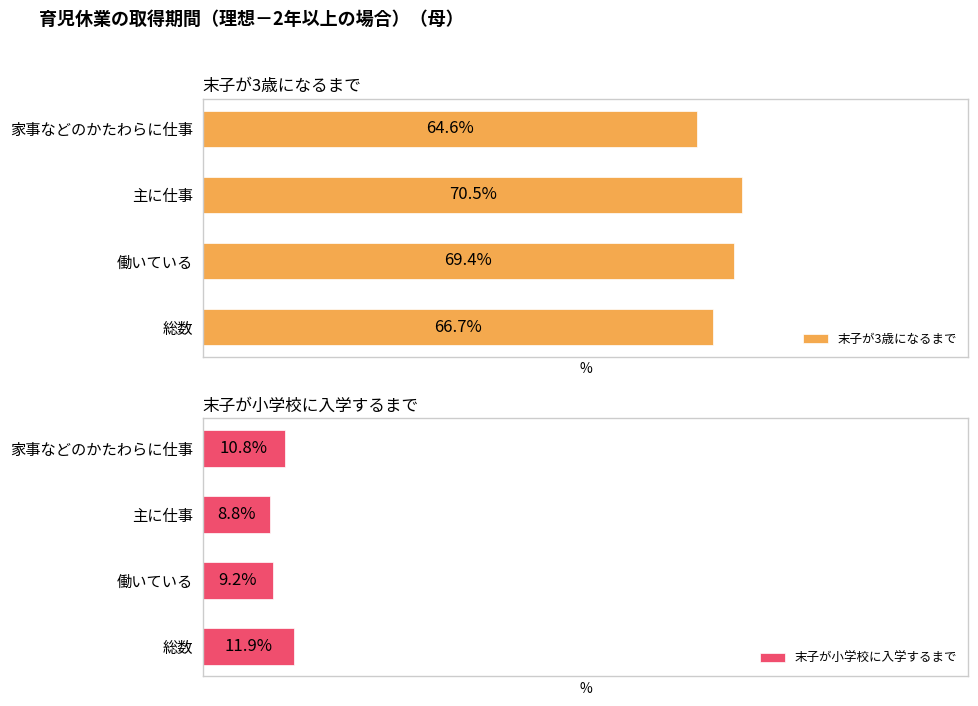

The 末子が小学校に入学するまで series shows 12.2 at 働いている. True or false?

False